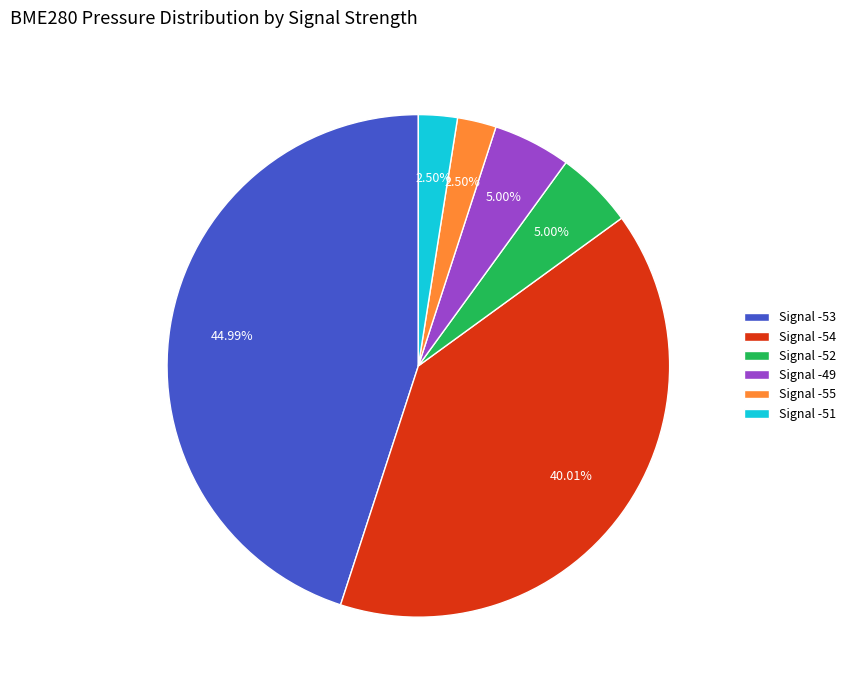

How many segments does this pie chart have?

6